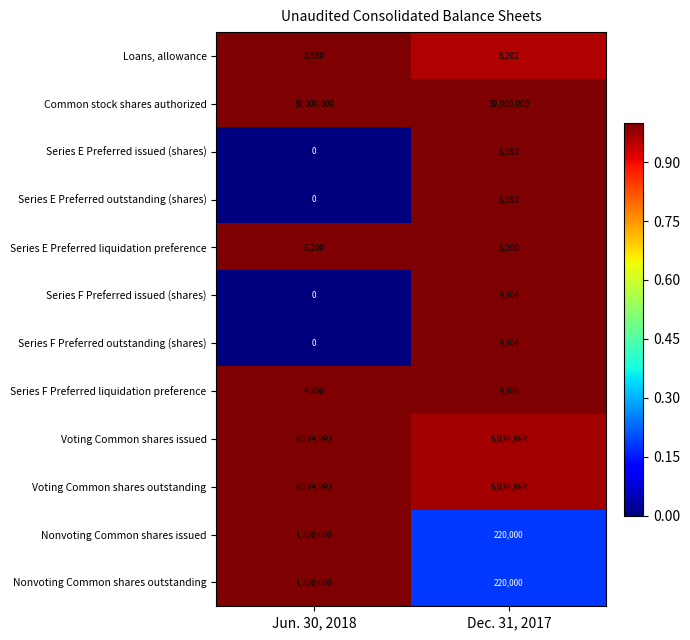

What is the highest value of the Nonvoting Common shares outstanding series?

1220000